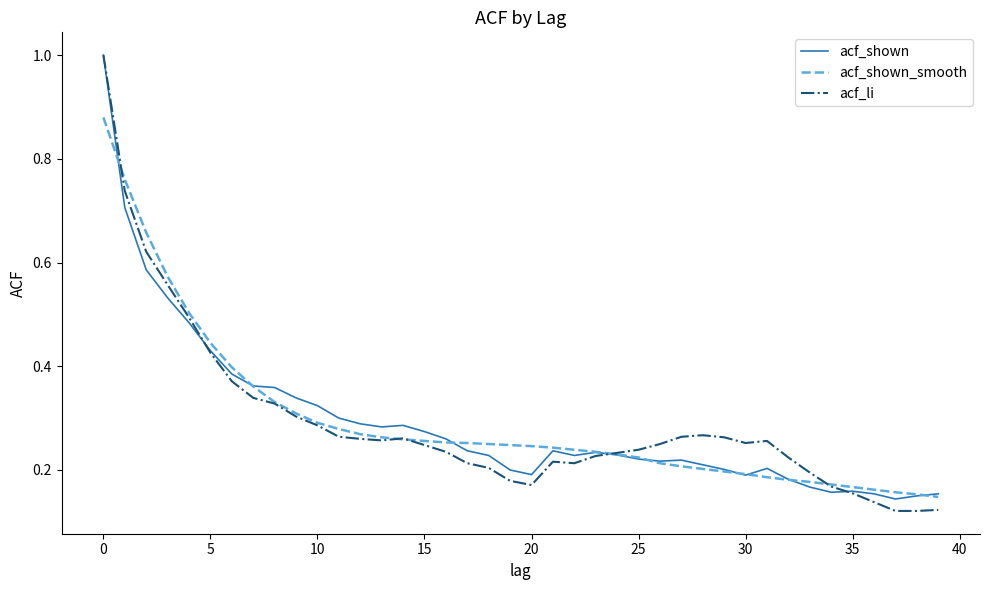

Which series has the largest range (max minus min)?

acf_li